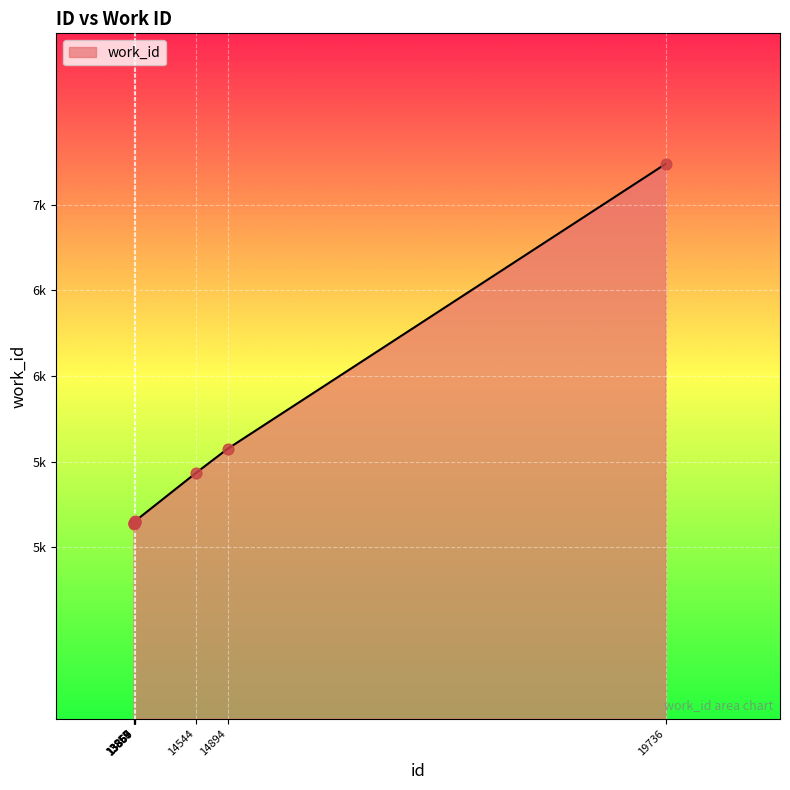

What is the ratio of the value at 13860 to the value at 14894?

0.9